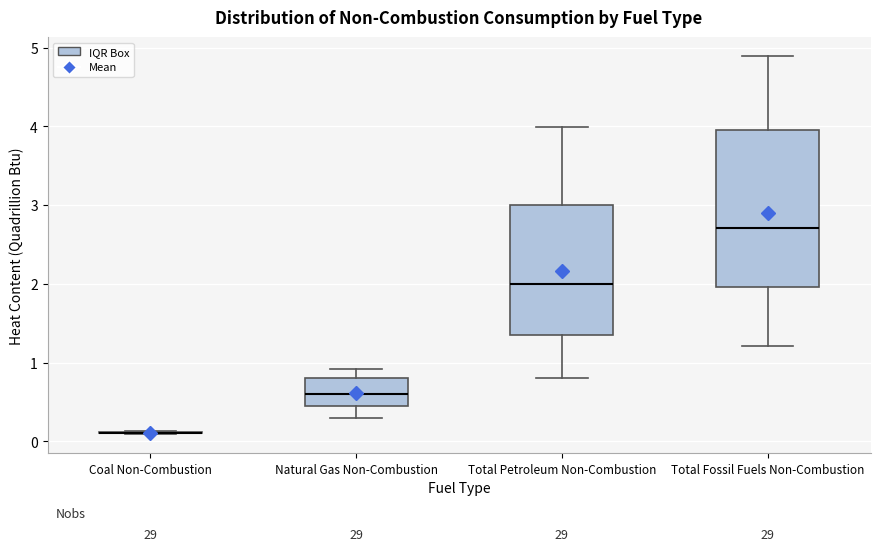

Reading left to right, read every box against the y-axis: the position of its median line, the range the box covers, and the ends of its whiskers. The values are not printed on the chart, so give them approximately, as read against the axis.

Coal Non-Combustion: box collapsed to a line at 0.1, whiskers 0.1 to 0.1
Natural Gas Non-Combustion: median 0.6, box 0.5 to 0.8, whiskers 0.3 to 0.9
Total Petroleum Non-Combustion: median 2.0, box 1.4 to 3.0, whiskers 0.8 to 4.0
Total Fossil Fuels Non-Combustion: median 2.7, box 2.0 to 4.0, whiskers 1.2 to 4.9